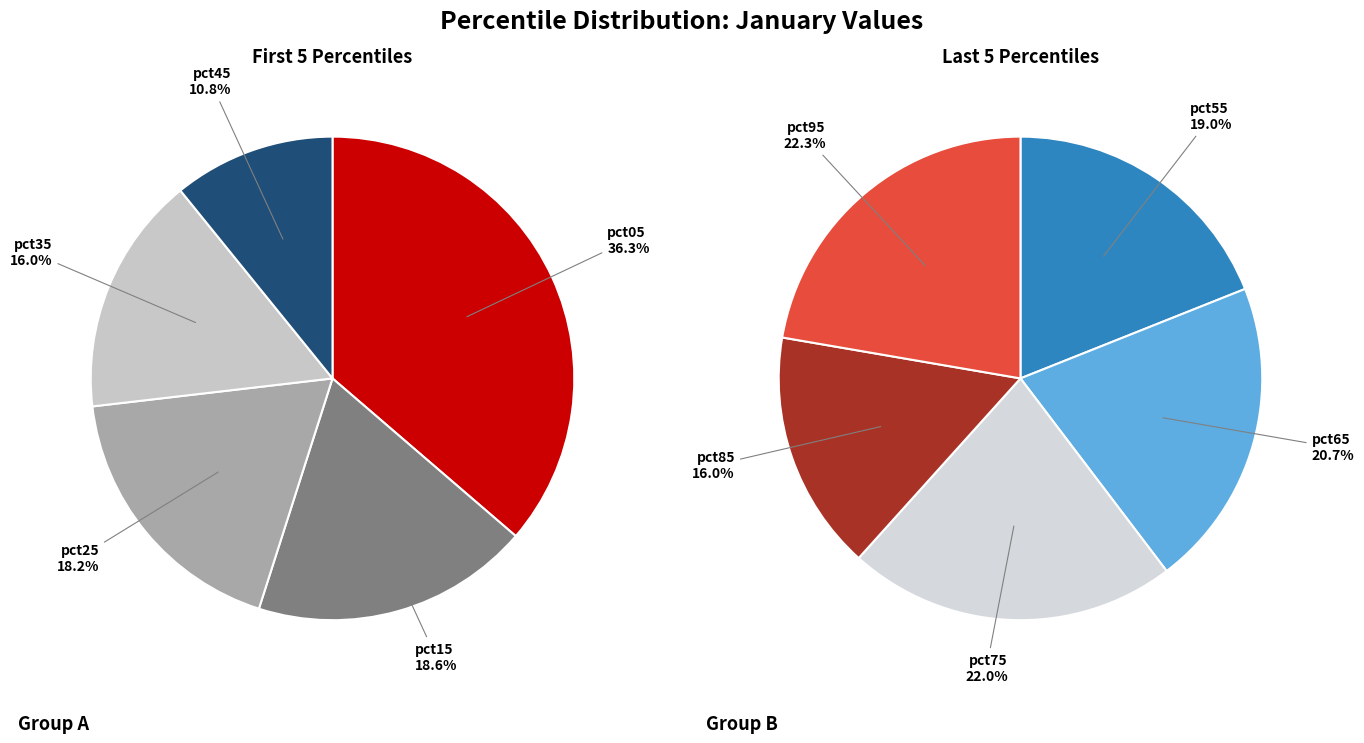

What is the largest slice in the pie chart?

pct05